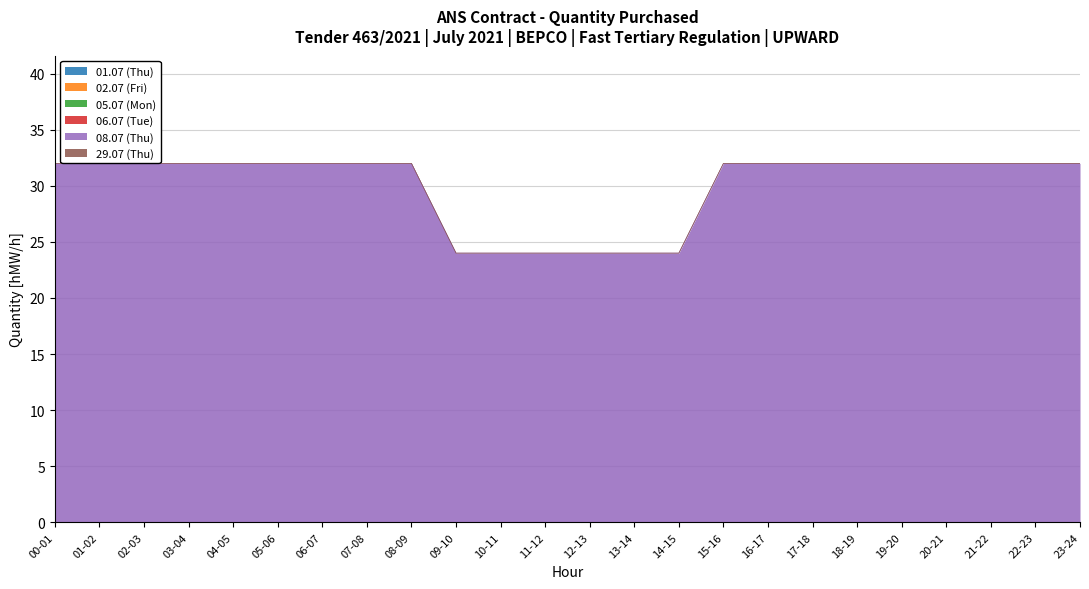

Between 00-01 and 02-03, which is larger?

00-01